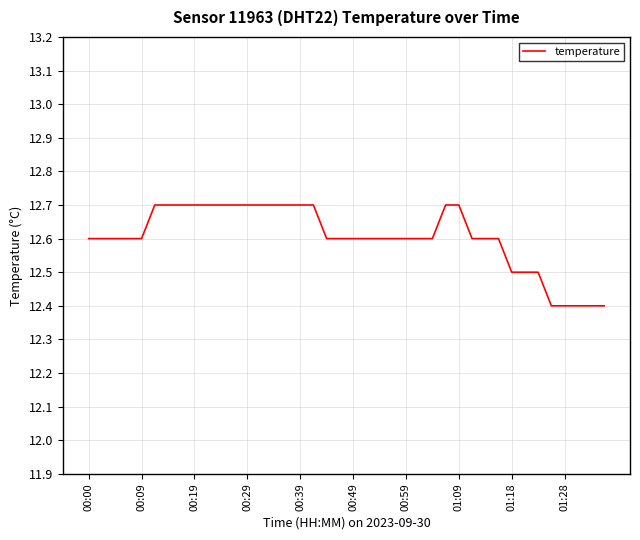

What is the difference between the maximum and minimum values?

0.3